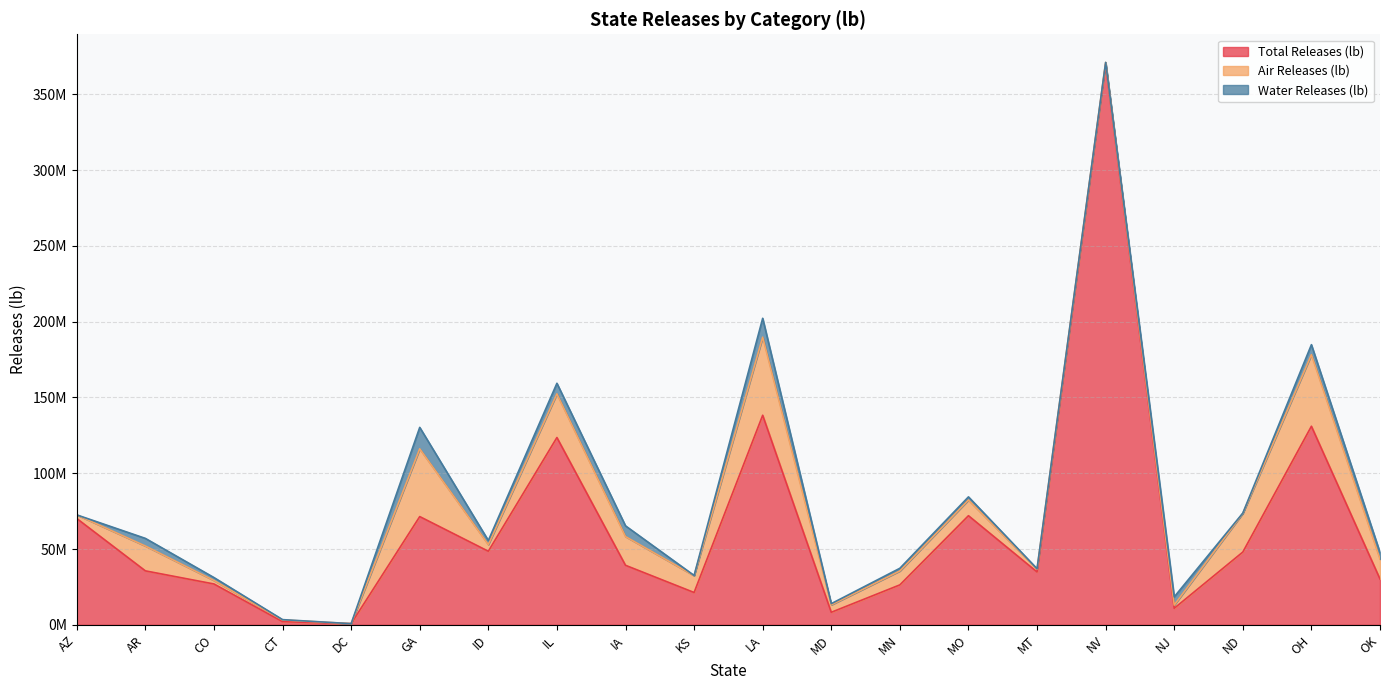

What is the sum of the Air Releases (lb) values at OK and IL?

41934193.8